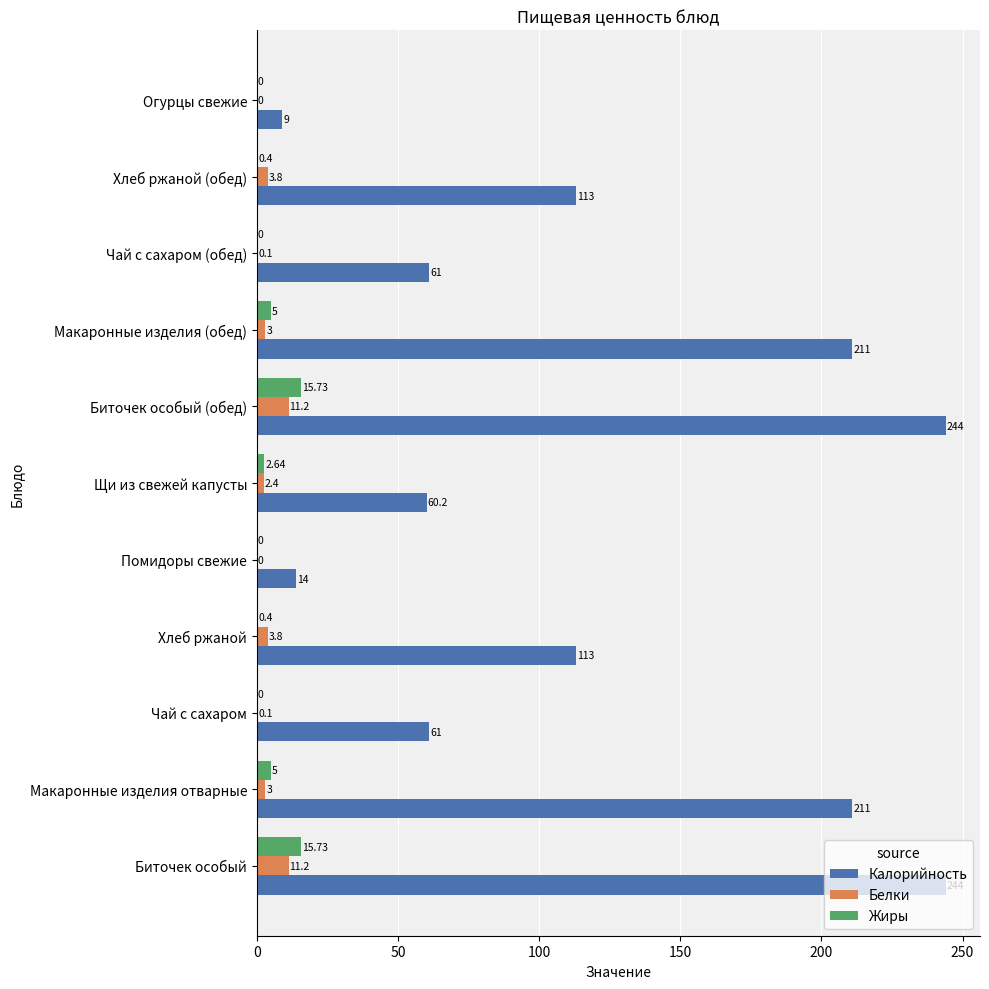

Which series has the largest total across all categories?

Калорийность